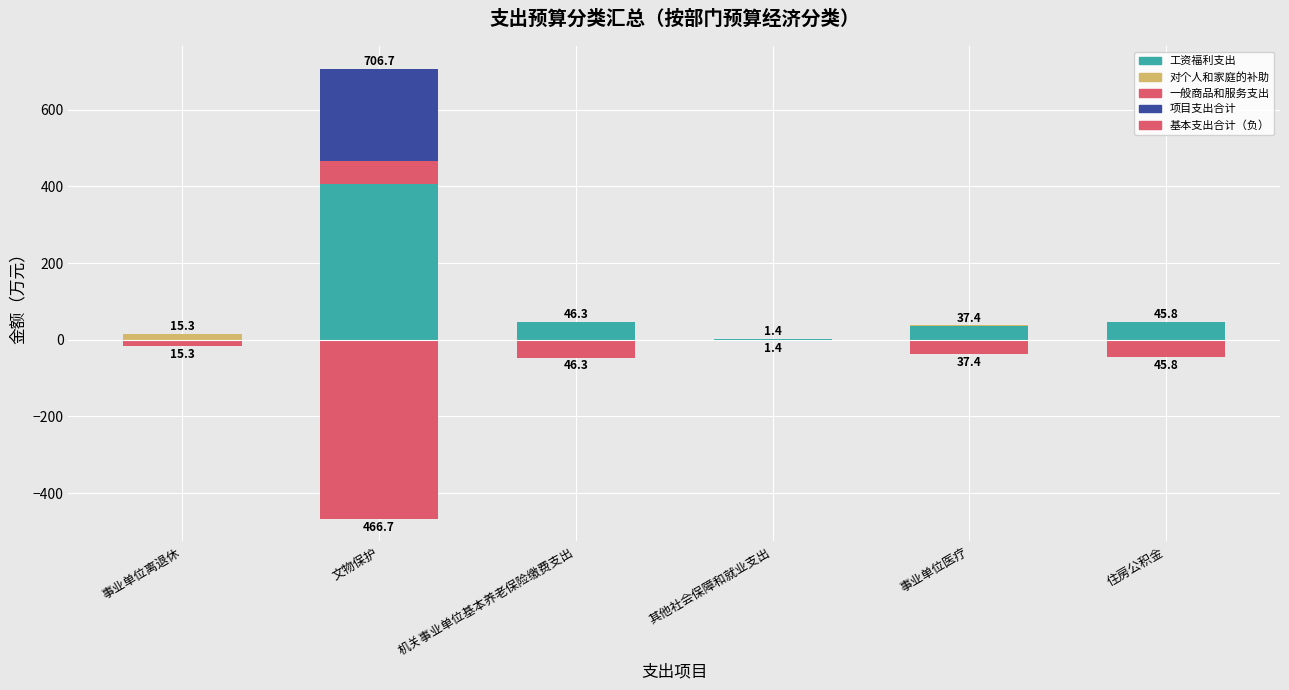

Rank the series at 其他社会保障和就业支出 from highest to lowest value.

工资福利支出, 对个人和家庭的补助, 一般商品和服务支出, 项目支出合计, 基本支出合计（负）